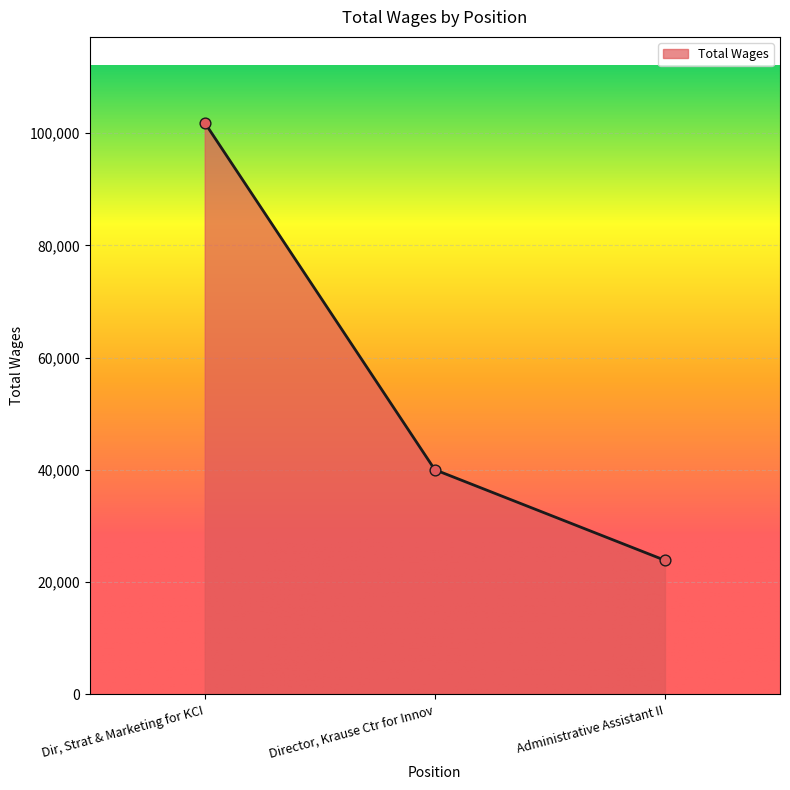

Approximately how many times larger is the value at Director, Krause Ctr for Innov compared to Dir, Strat & Marketing for KCI?

0.4